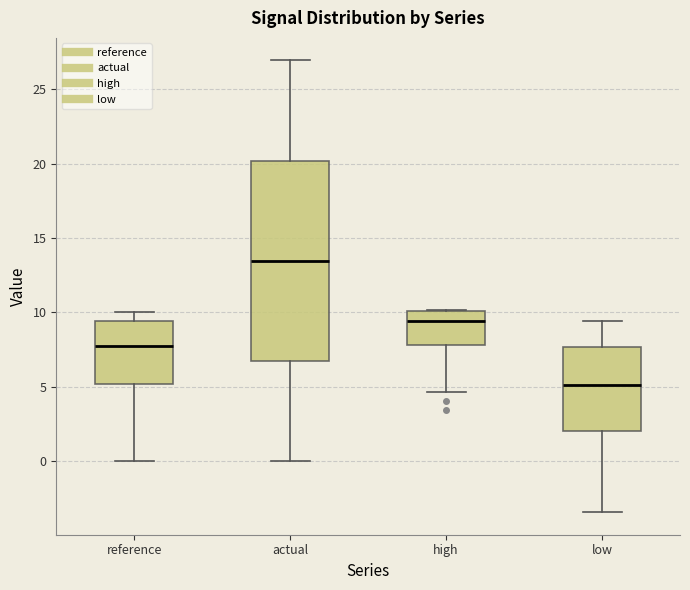

Reading left to right, transcribe this box plot: for each box, give where its median line is, the range the box spans, and where its two whiskers end, as read against the y-axis. The values are not printed on the chart, so give them approximately, as read against the axis.

reference: median 7.5, box 5.0 to 9.5, whiskers 0.0 to 10.0
actual: median 13.5, box 6.5 to 20.0, whiskers 0.0 to 27.0
high: median 9.5, box 8.0 to 10.0, whiskers 4.5 to 10.0
low: median 5.0, box 2.0 to 7.5, whiskers -3.5 to 9.5